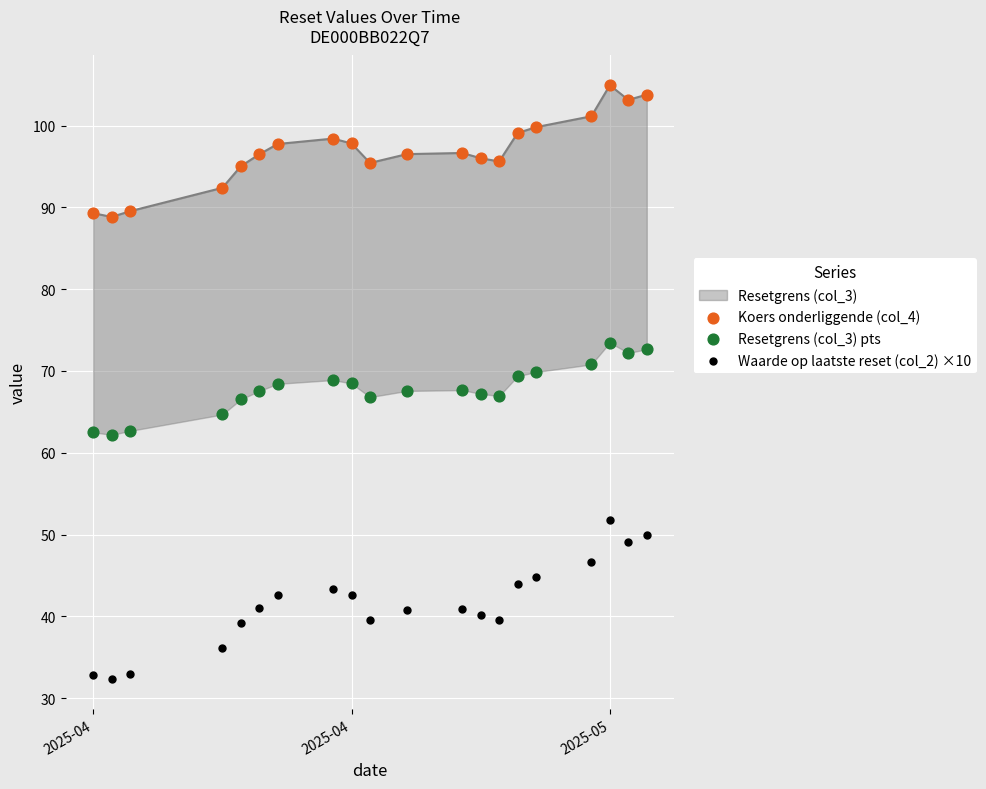

Which series reaches the maximum Y coordinate?

Koers onderliggende (col_4)